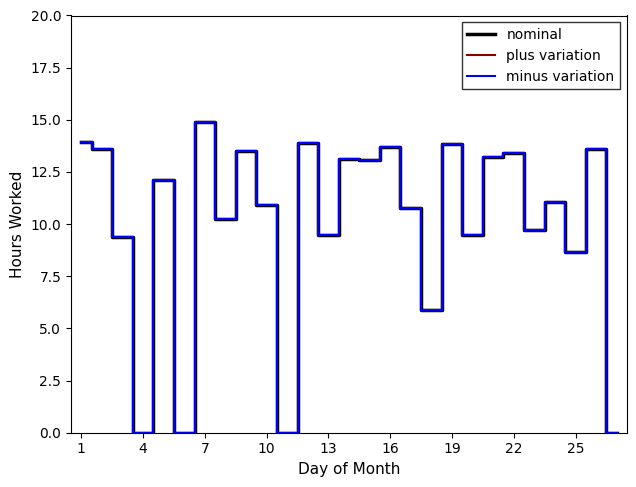

Does the chart have visible grid lines?

No